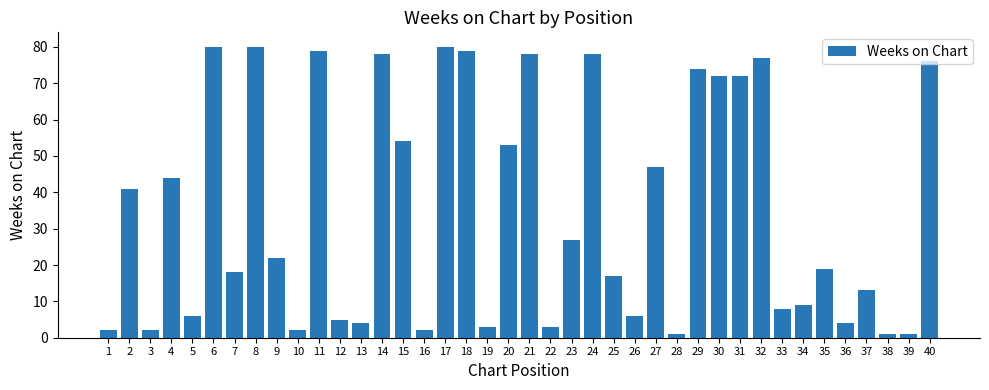

Which has a higher value, 9 or 14?

14